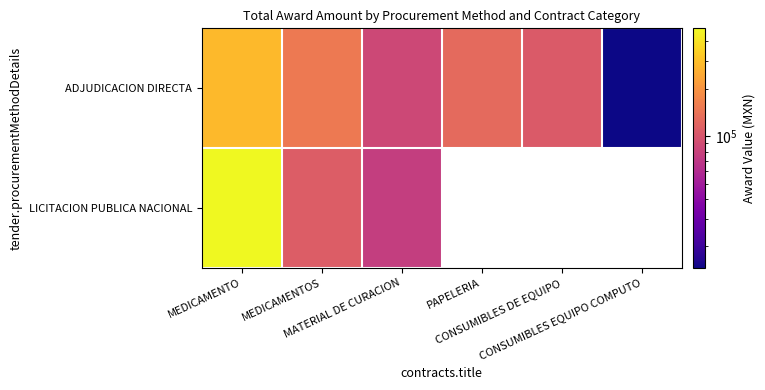

Rank the categories by ADJUDICACION DIRECTA value from lowest to highest.

CONSUMIBLES EQUIPO COMPUTO, MATERIAL DE CURACION, CONSUMIBLES DE EQUIPO, PAPELERIA, MEDICAMENTOS, MEDICAMENTO